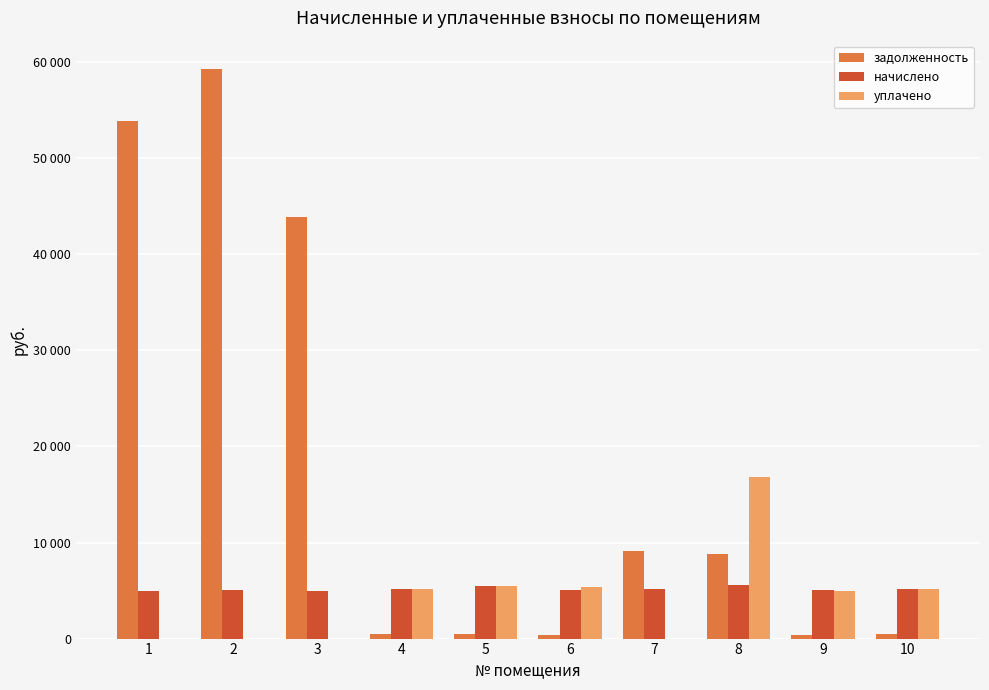

What is the sum of the начислено values at 3 and 5?

10437.6